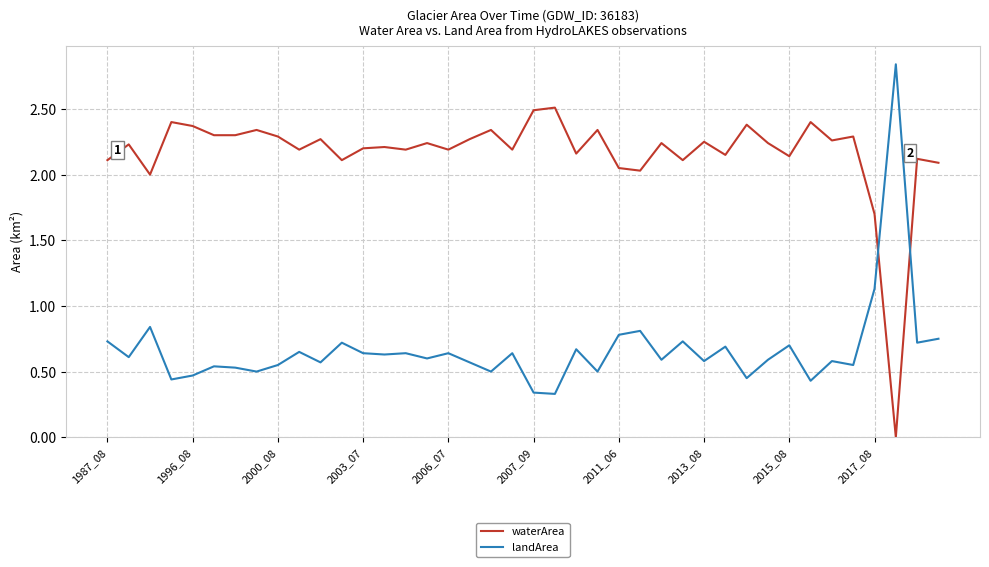

Rank the series by their average value, from lowest to highest.

landArea, waterArea